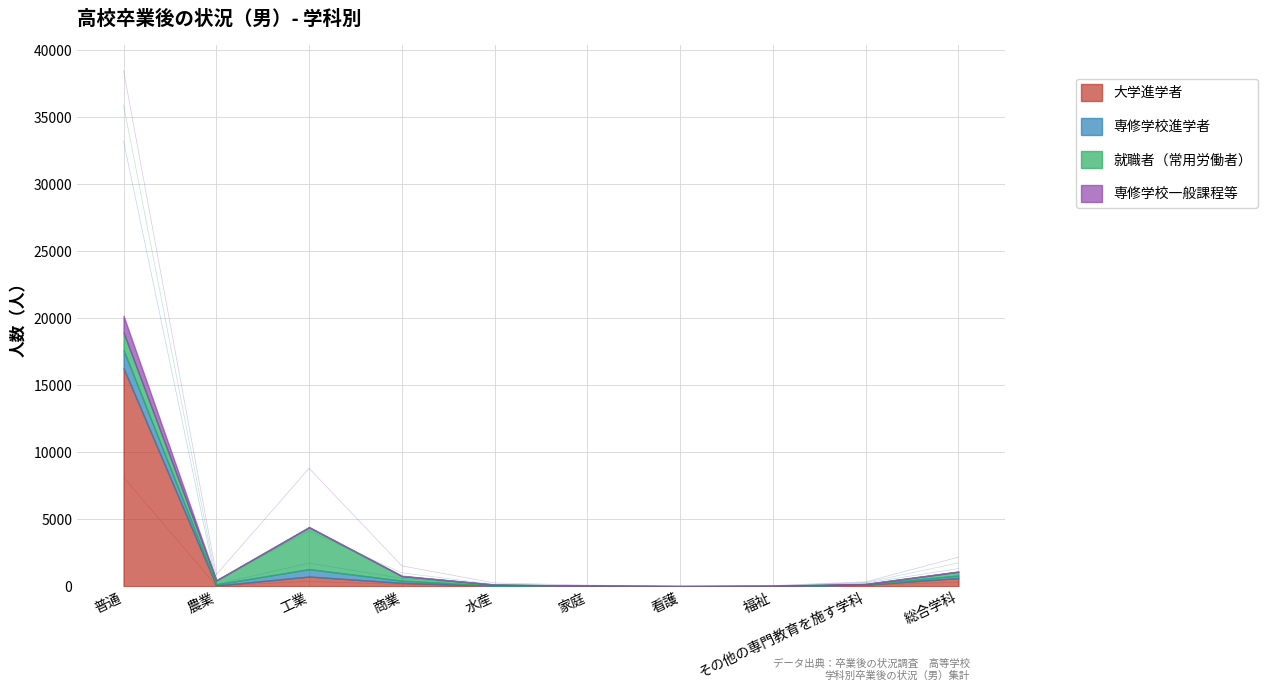

How many interior local valleys does the 大学進学者 series have?

2